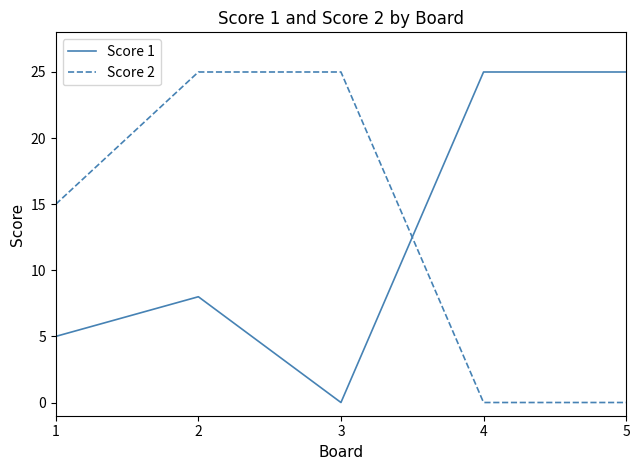

At 4, list the series in order from smallest to largest.

Score 2, Score 1